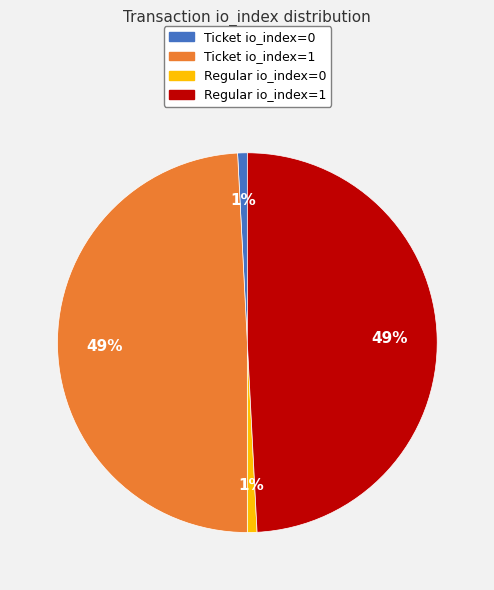

True or false: Ticket io_index=1 accounts for 35% of the total.

False